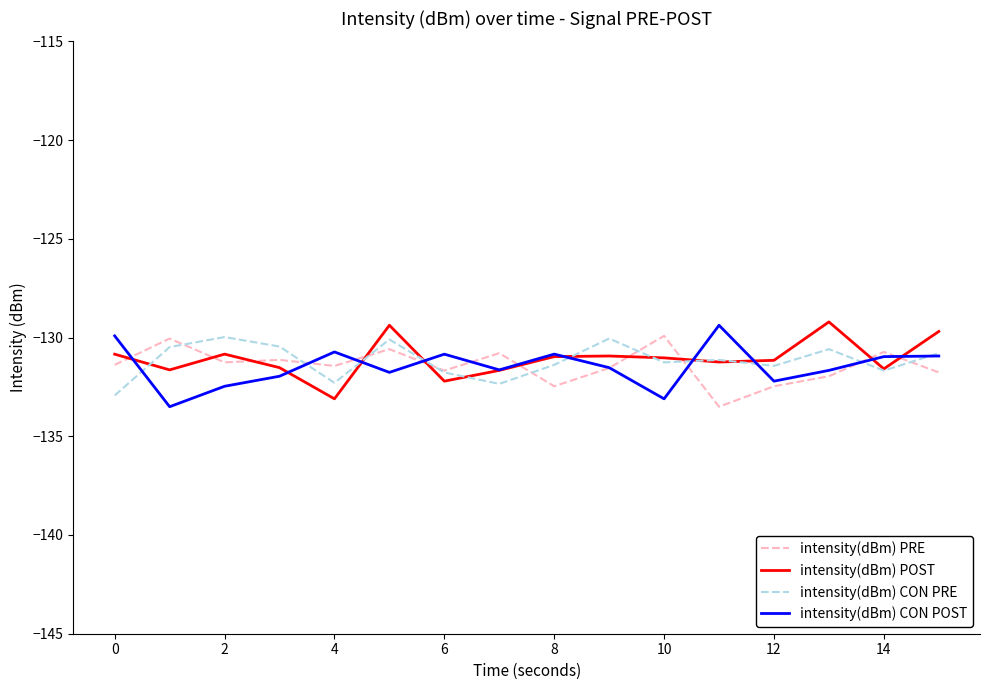

What is the highest value of the intensity(dBm) CON POST series?

-129.4